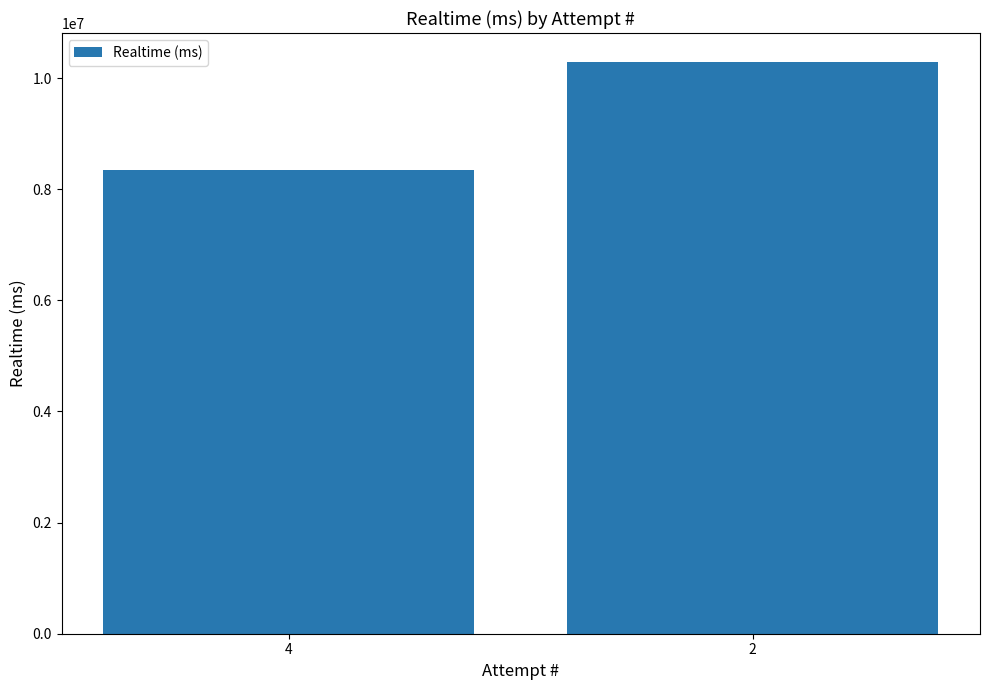

What is the change in value from 4 to 2?

+1955720